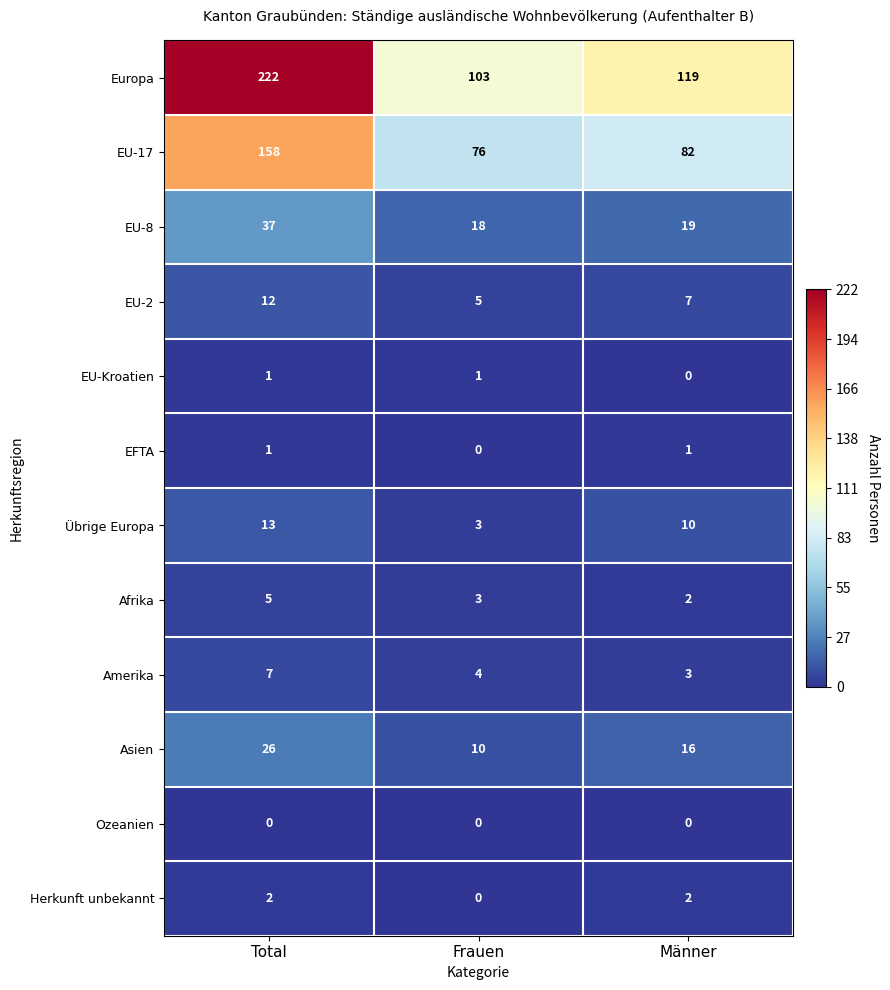

How many EFTA values are between 0 and 1?

3